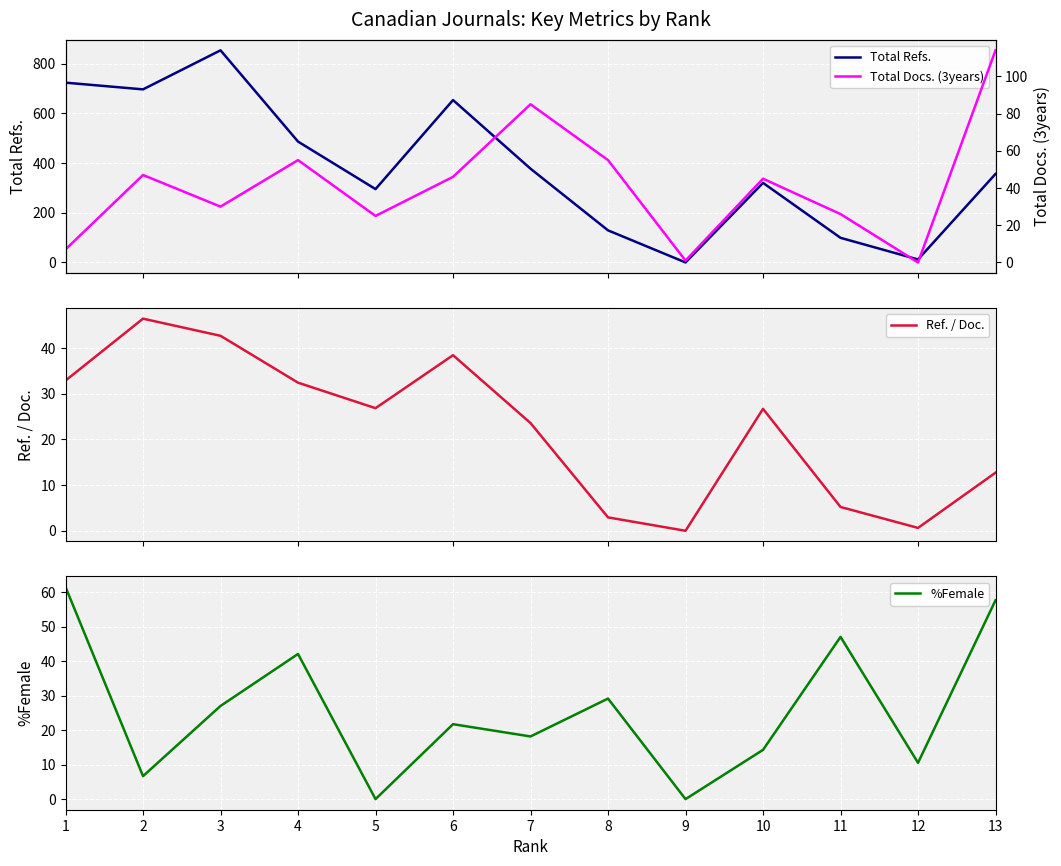

Reading left to right, what are all the values shown in this chart?

Total Refs.: 723.0	696.0	853.0	486.0	295.0	653.0	377.0	129.0	0.0	320.0	99.0	12.0	356.0
Total Docs. (3years): 7.0	47.0	30.0	55.0	25.0	46.0	85.0	55.0	1.0	45.0	26.0	0.0	114.0
Ref. / Doc.: 32.9	46.4	42.6	32.4	26.8	38.4	23.6	2.9	0.0	26.7	5.2	0.6	12.7
%Female: 61.5	6.7	27.0	42.1	0.0	21.7	18.2	29.2	0.0	14.3	47.1	10.5	57.7